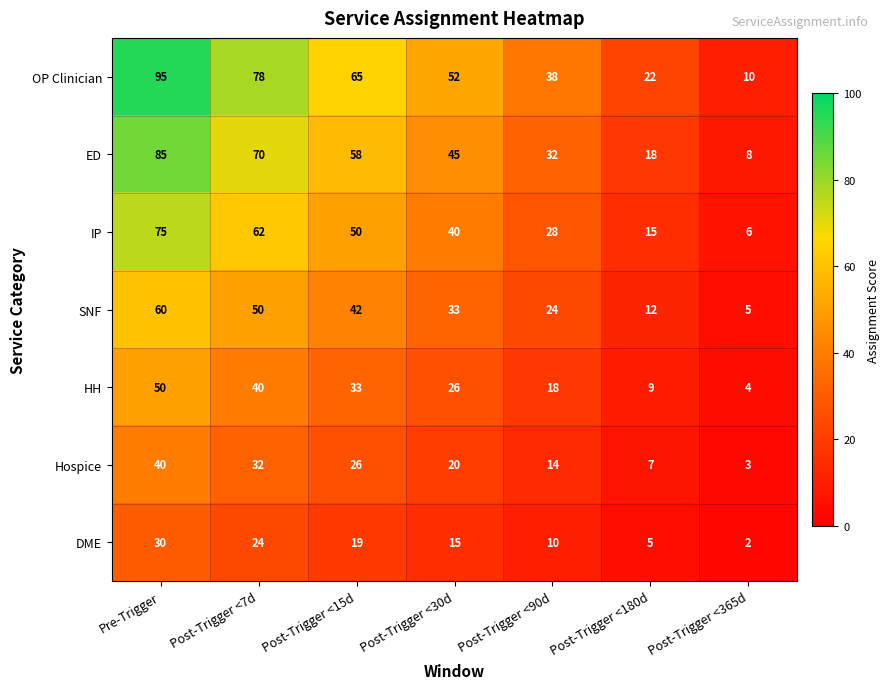

Which series has the largest range (max minus min)?

OP Clinician